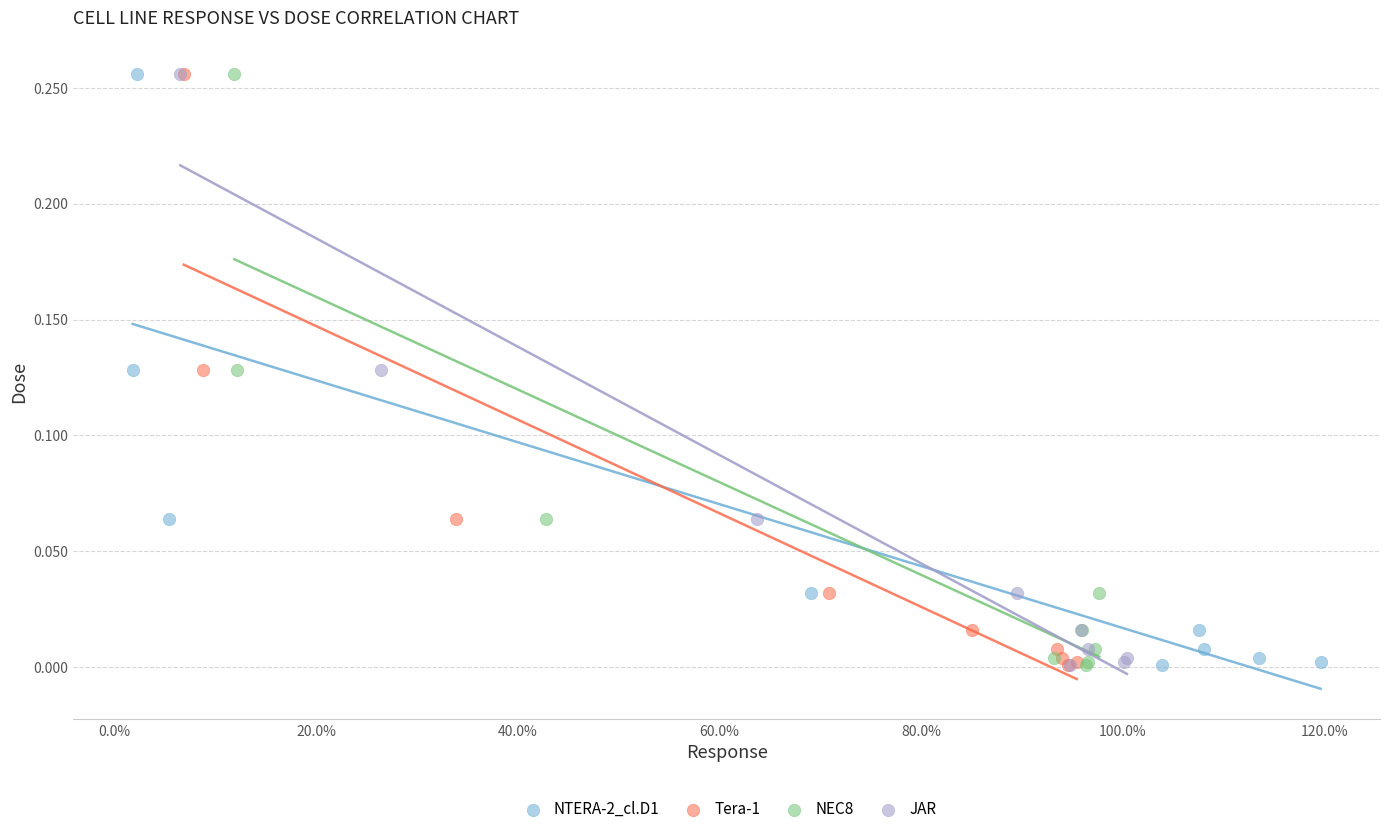

What are all the series names shown in the legend?

NTERA-2_cl.D1, Tera-1, NEC8, JAR